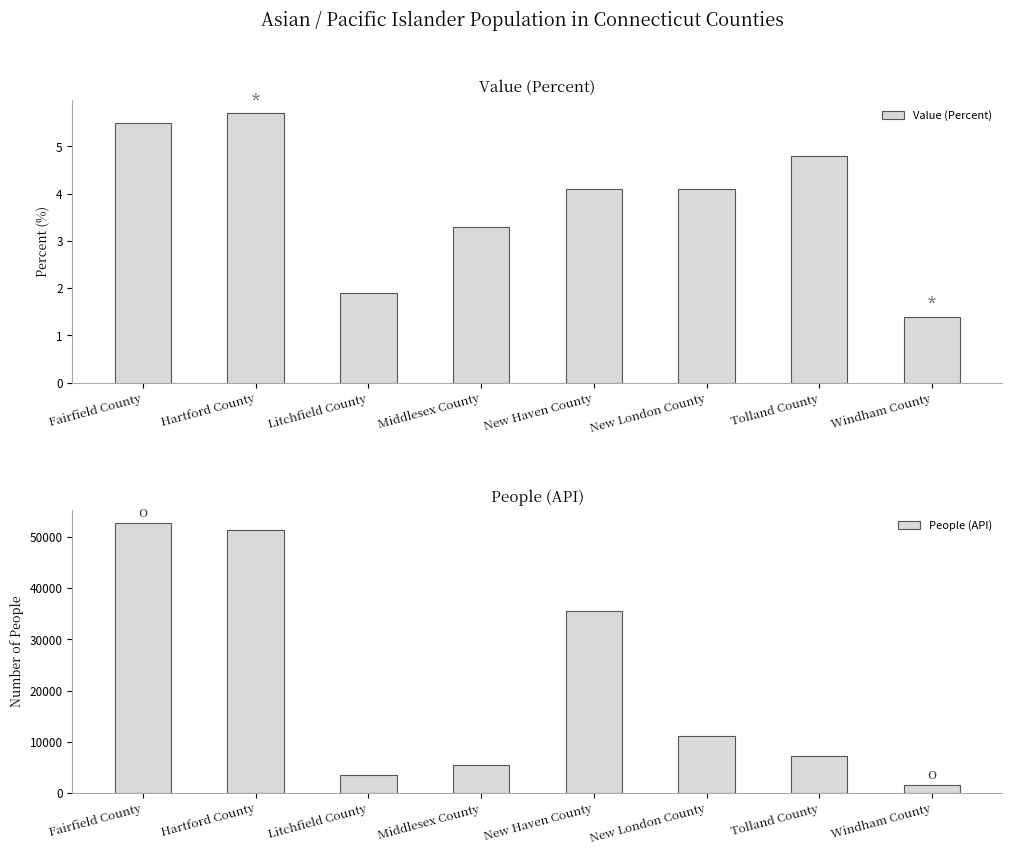

What are all the series names shown in the legend?

Value (Percent), People (API)